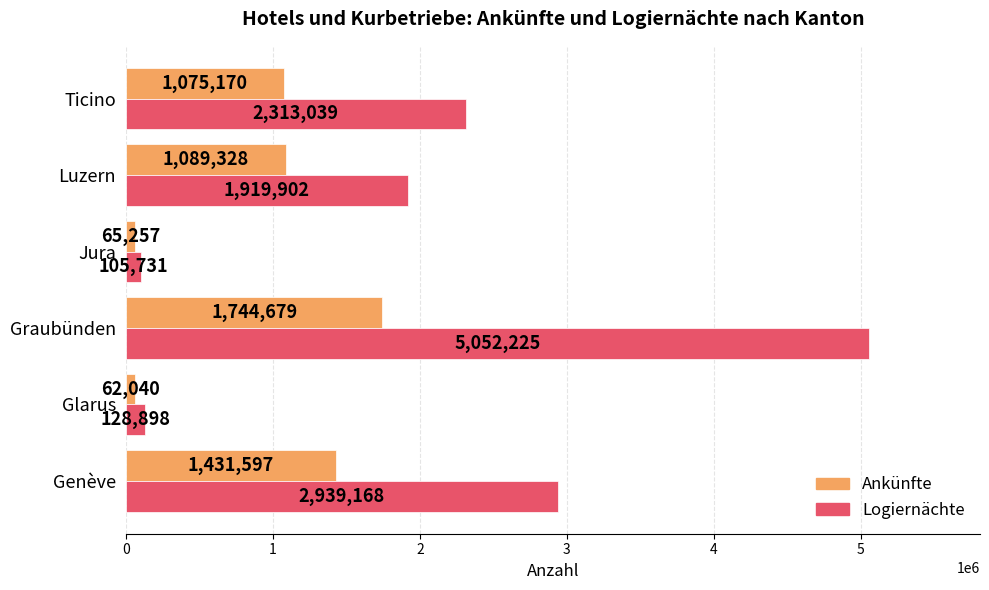

What is the approximate value of Ankünfte at Genève, to the nearest 100?

1431600